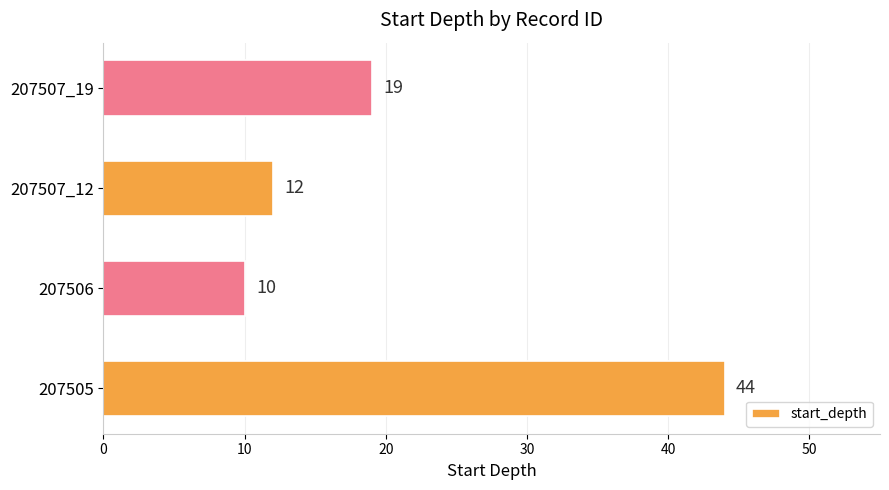

The value at 207505 is 62. True or false?

False